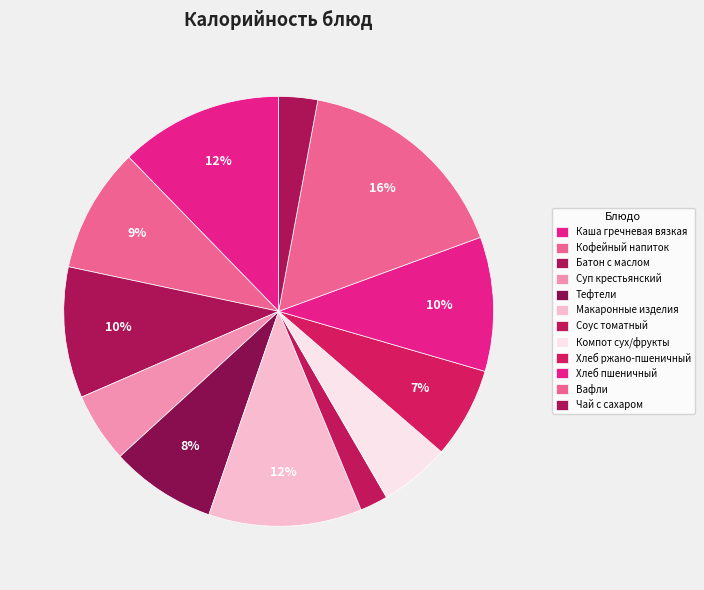

Which slice is the smallest?

Соус томатный